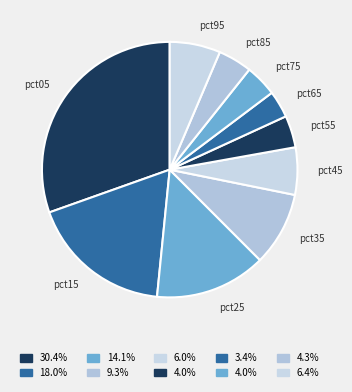

Which category has the biggest portion of the pie?

pct05